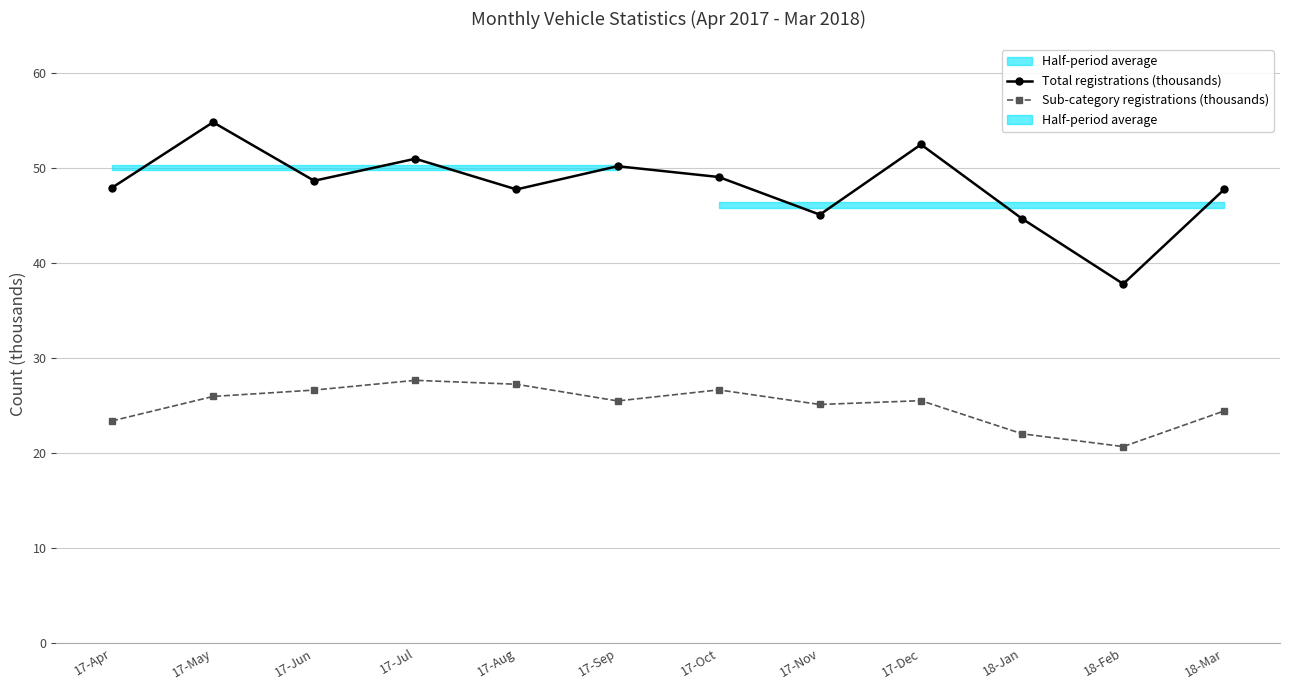

Does the chart display data point markers on the line(s)?

Yes